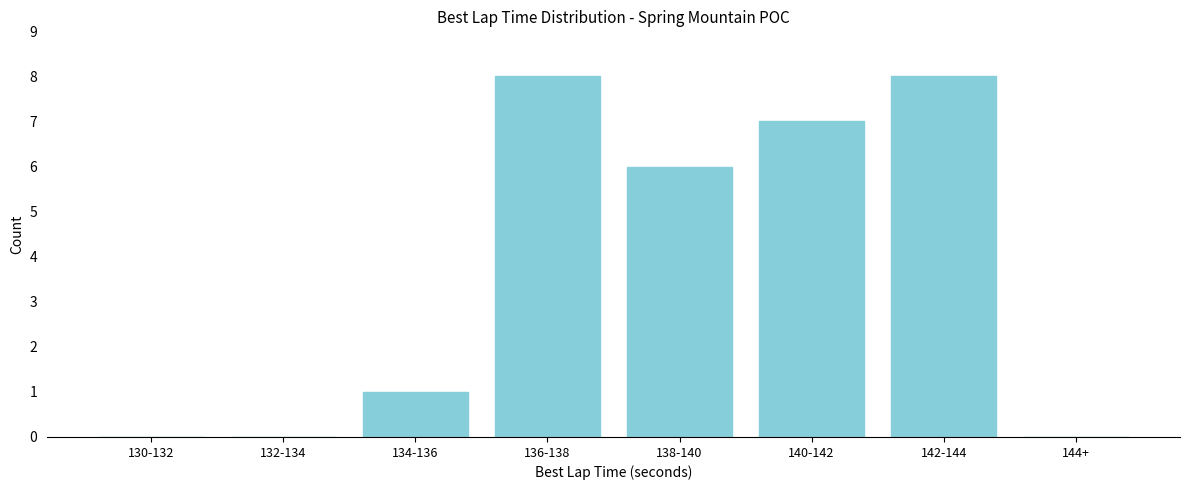

Reading left to right, list all the values displayed in this chart.

130-132=0	132-134=0	134-136=1	136-138=8	138-140=6	140-142=7	142-144=8	144+=0